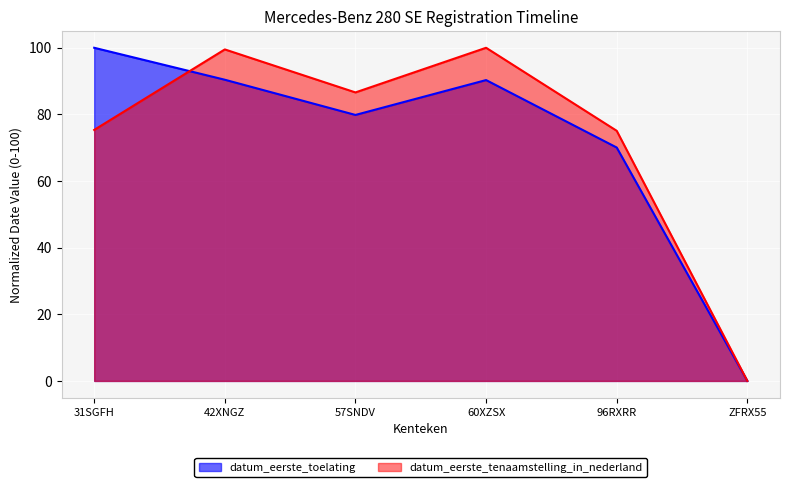

What is the value of the datum_eerste_tenaamstelling_in_nederland point at the 2nd from the left?

99.5